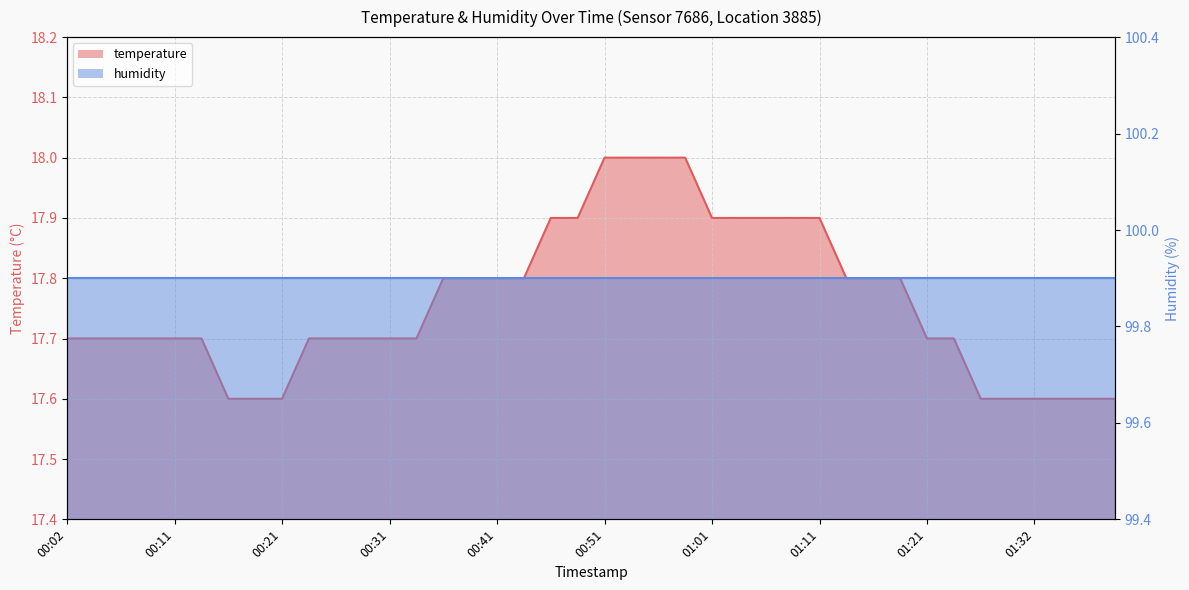

What is the difference between the maximum and second lowest values?

0.4